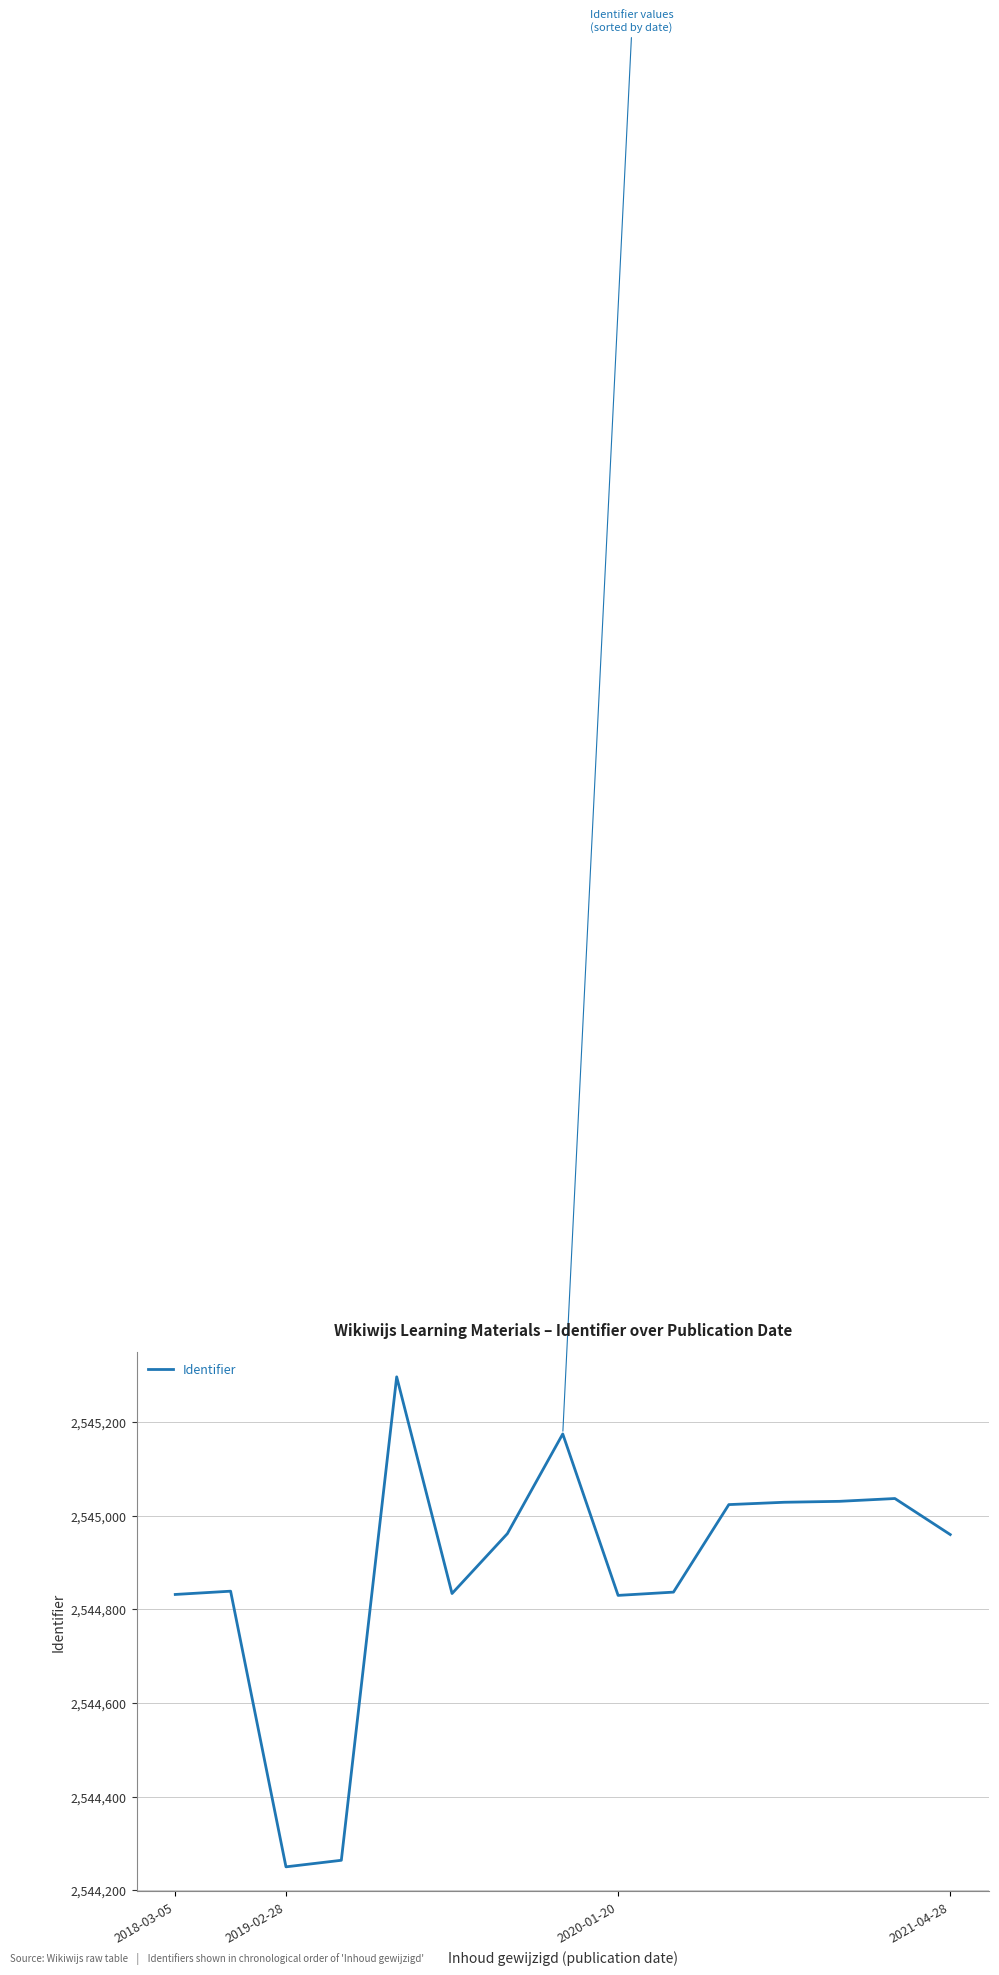

What is the smallest value displayed?

2544250